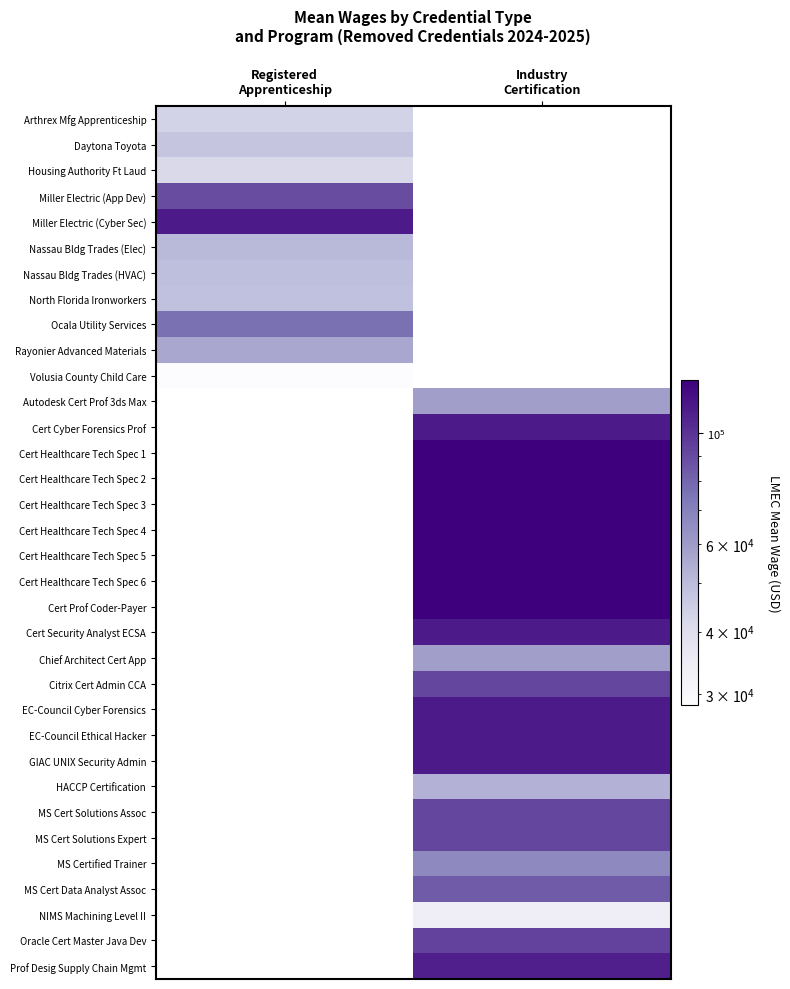

Is the value of Autodesk Cert Prof 3ds Max at Registered Apprenticeship greater than the value of Citrix Cert Admin CCA at Registered Apprenticeship?

No